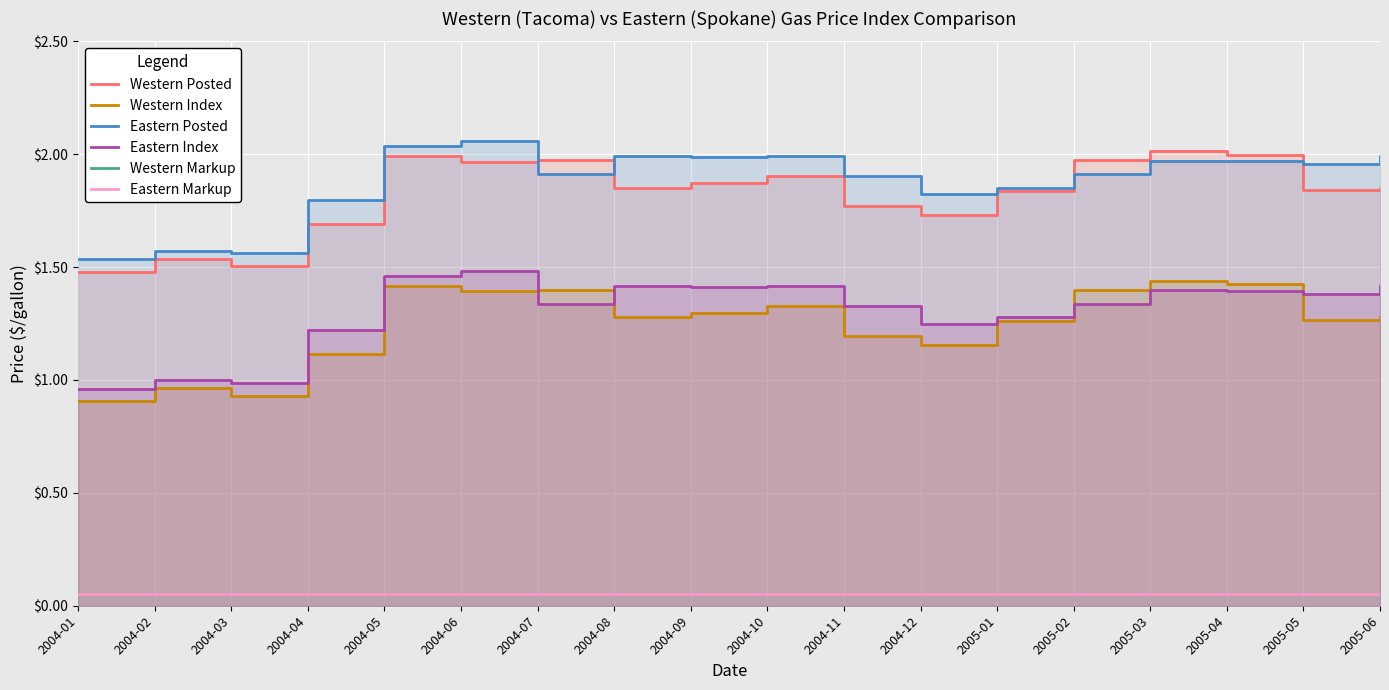

Which category has the highest value in the Eastern Posted series?

2004-06